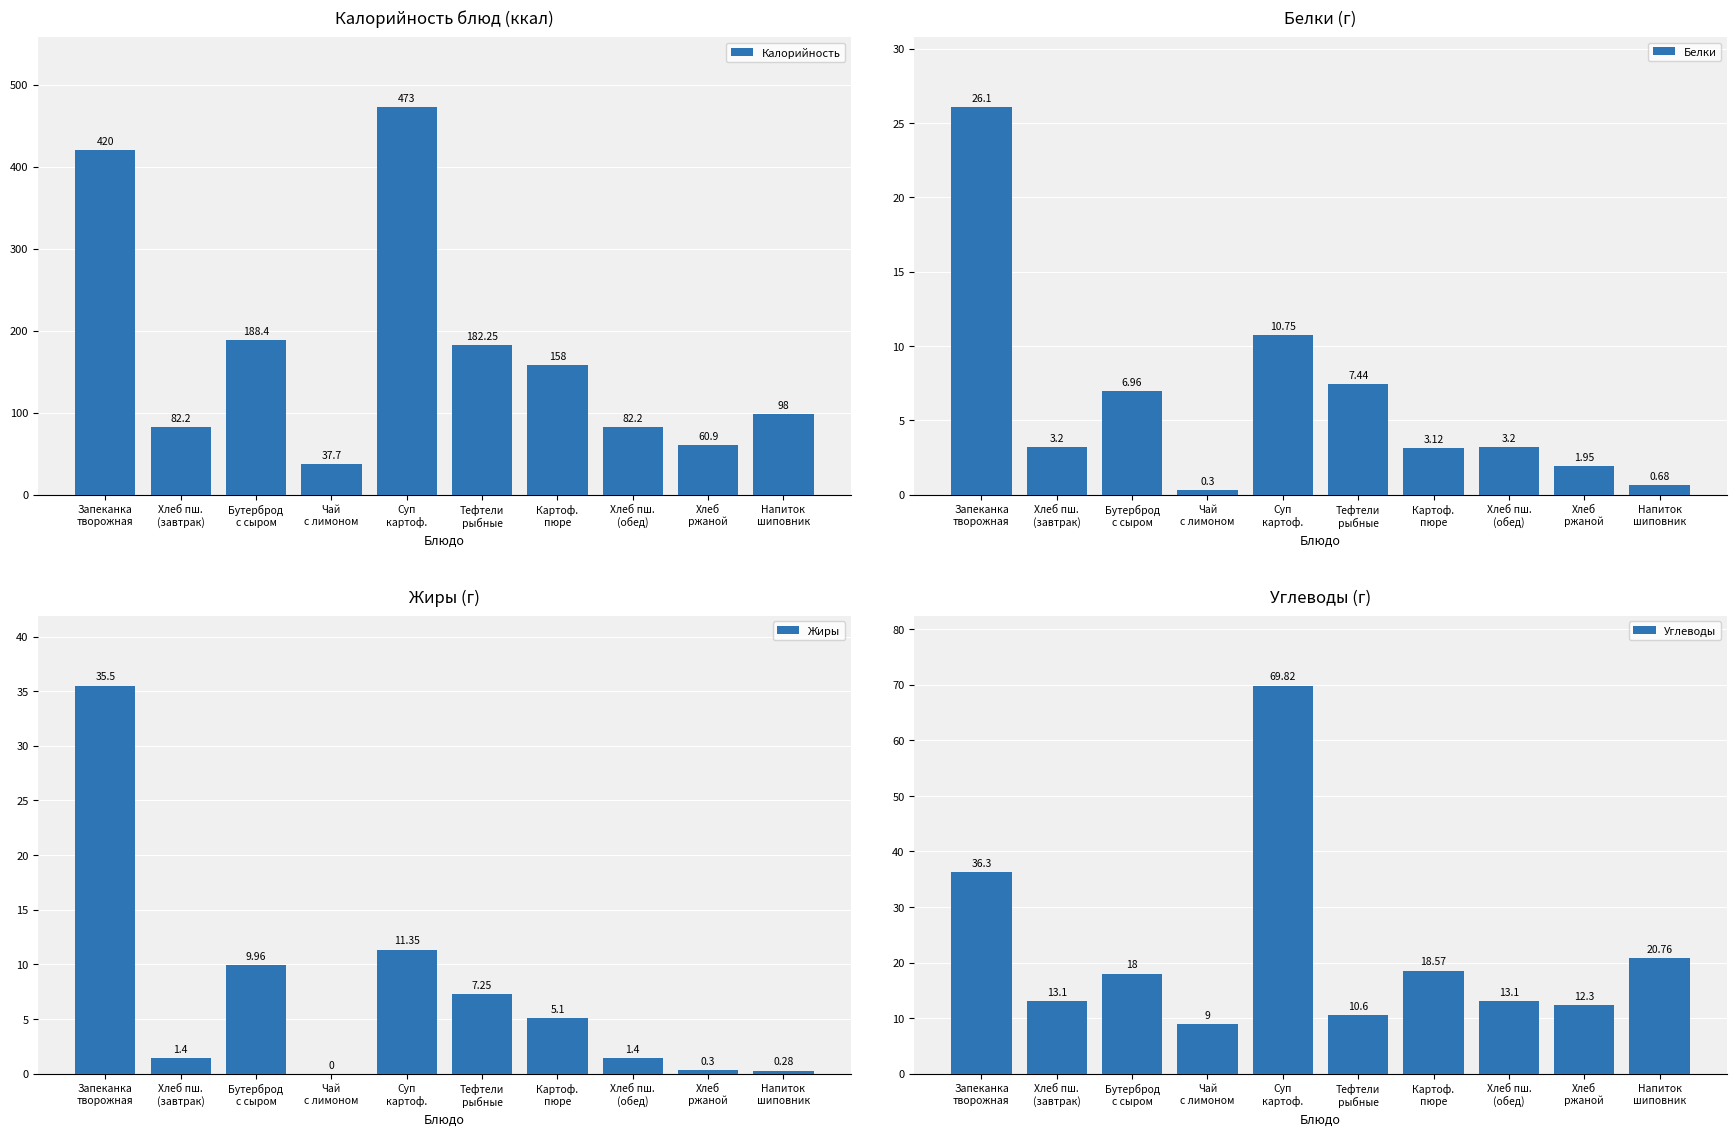

Between Запеканка
творожная and Бутерброд
с сыром, which series saw the biggest shift?

Калорийность